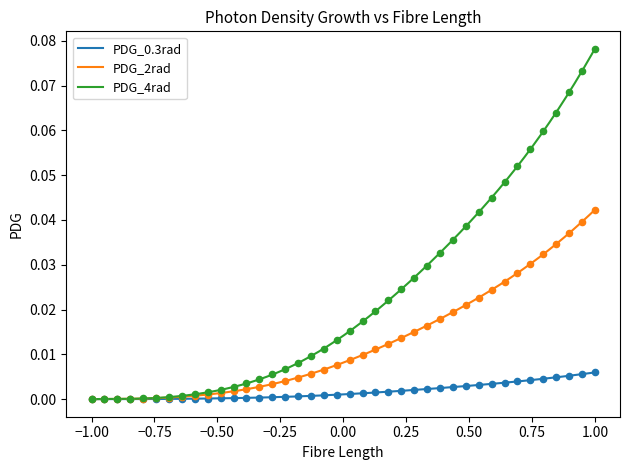

Which series contains the lowest Y value?

PDG_4rad